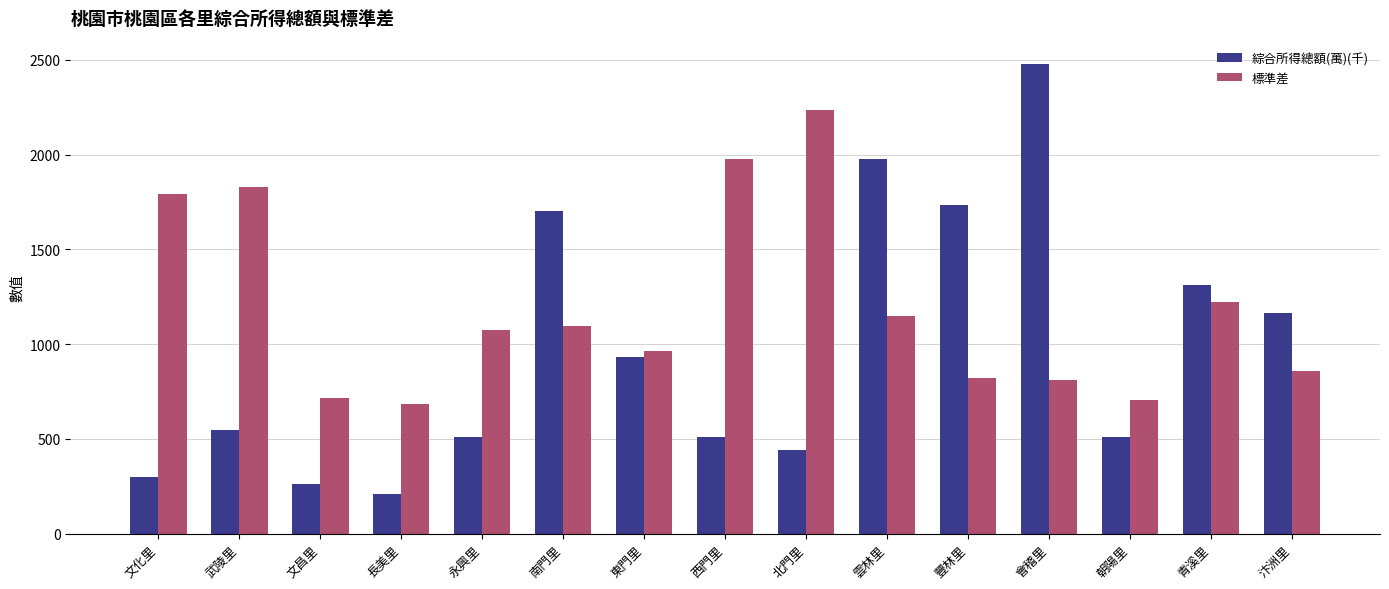

What is the difference between the maximum and minimum values in the 綜合所得總額(萬)(千) series?

2267.4